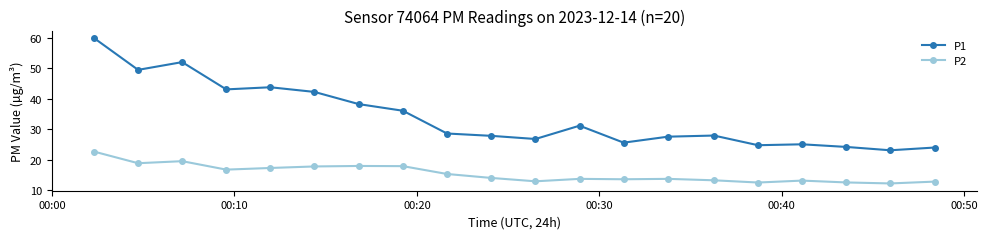

True or false: P2 and P1 cross at least once.

False